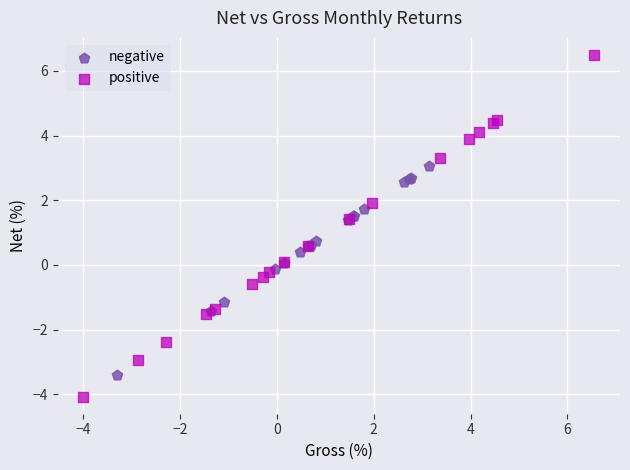

Which series reaches the minimum Y coordinate?

positive